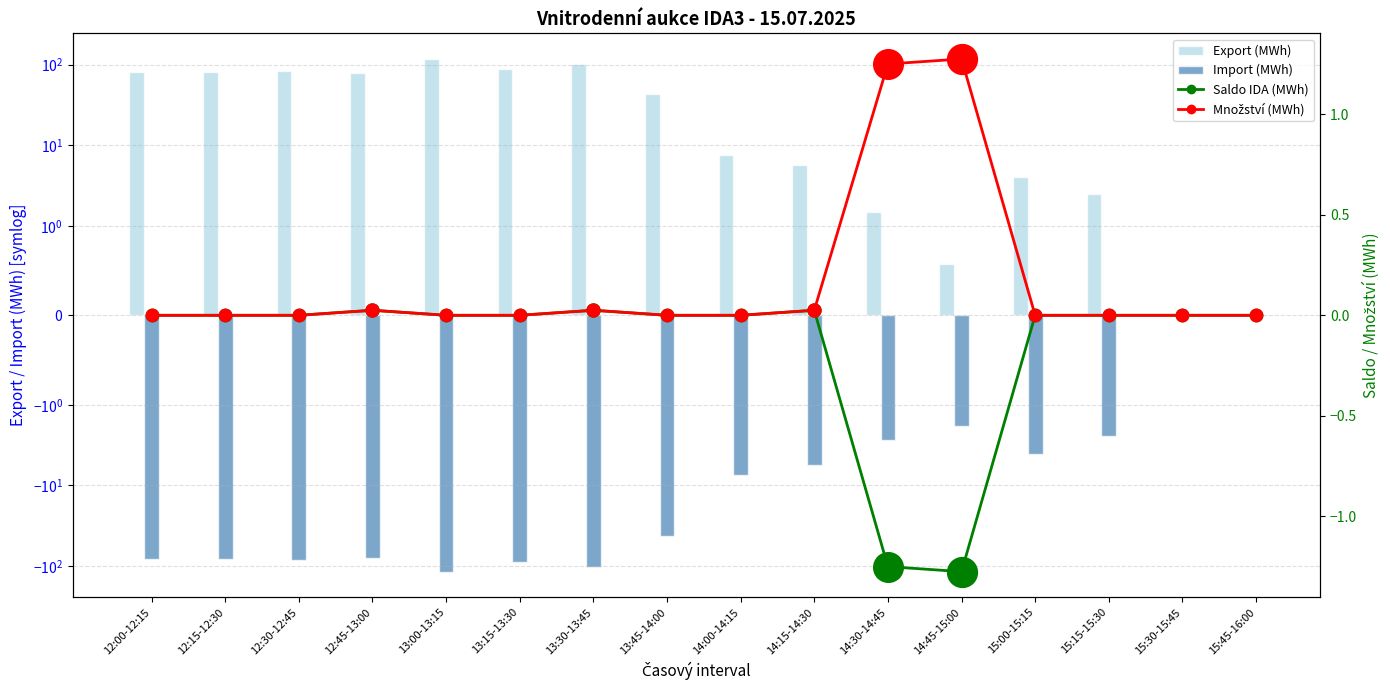

Is the value of Množství (MWh) at 13:30-13:45 greater than the value of Export (MWh) at 14:30-14:45?

No